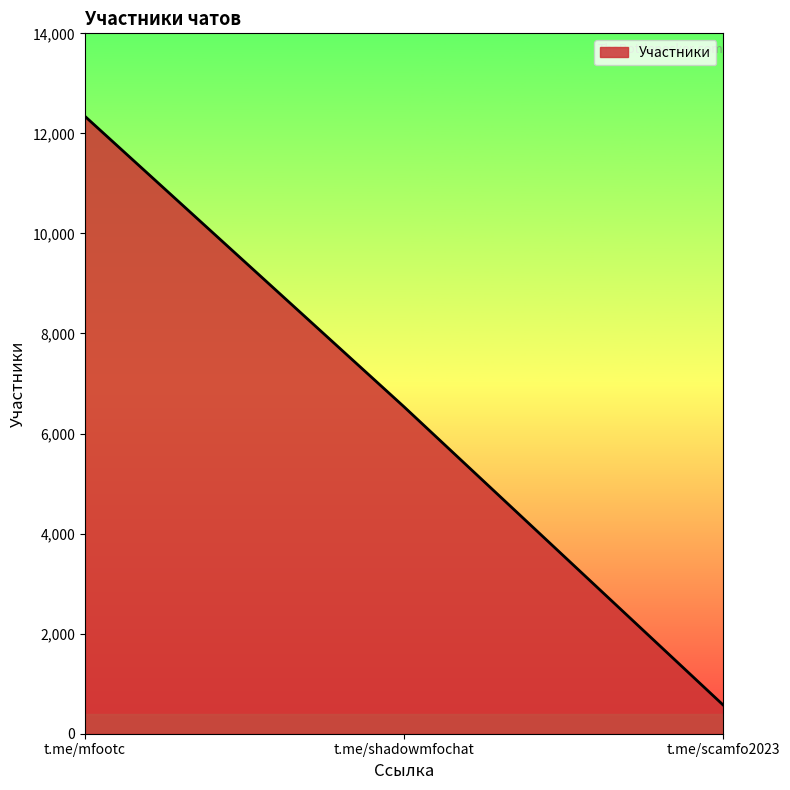

How many lines are shown in the chart?

1